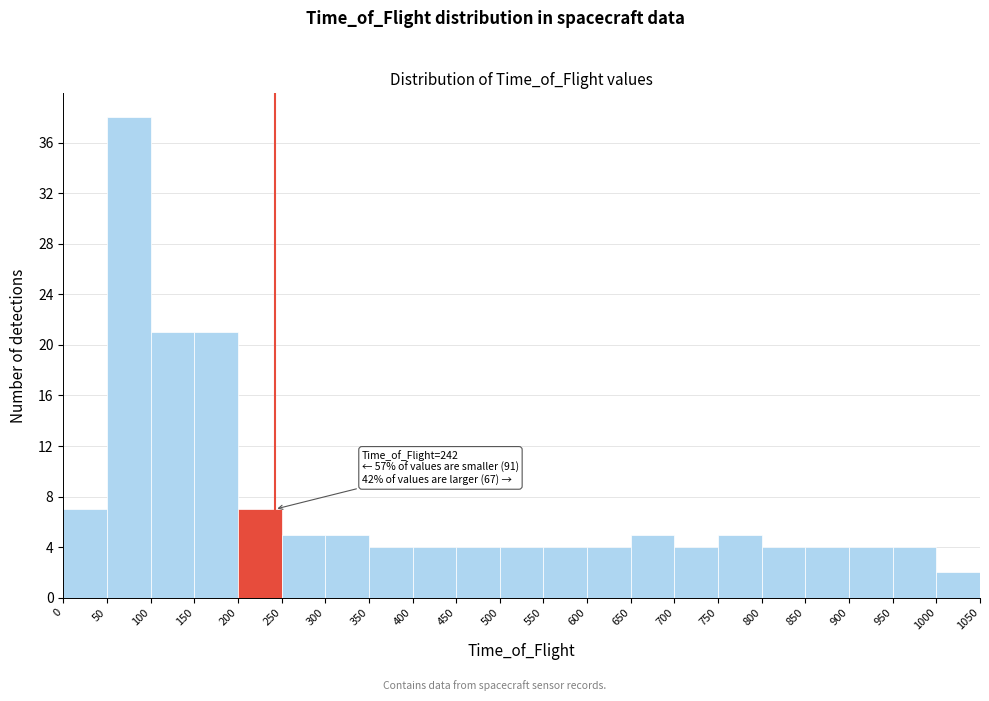

Which range on the x-axis has the tallest bar?

50 to 100